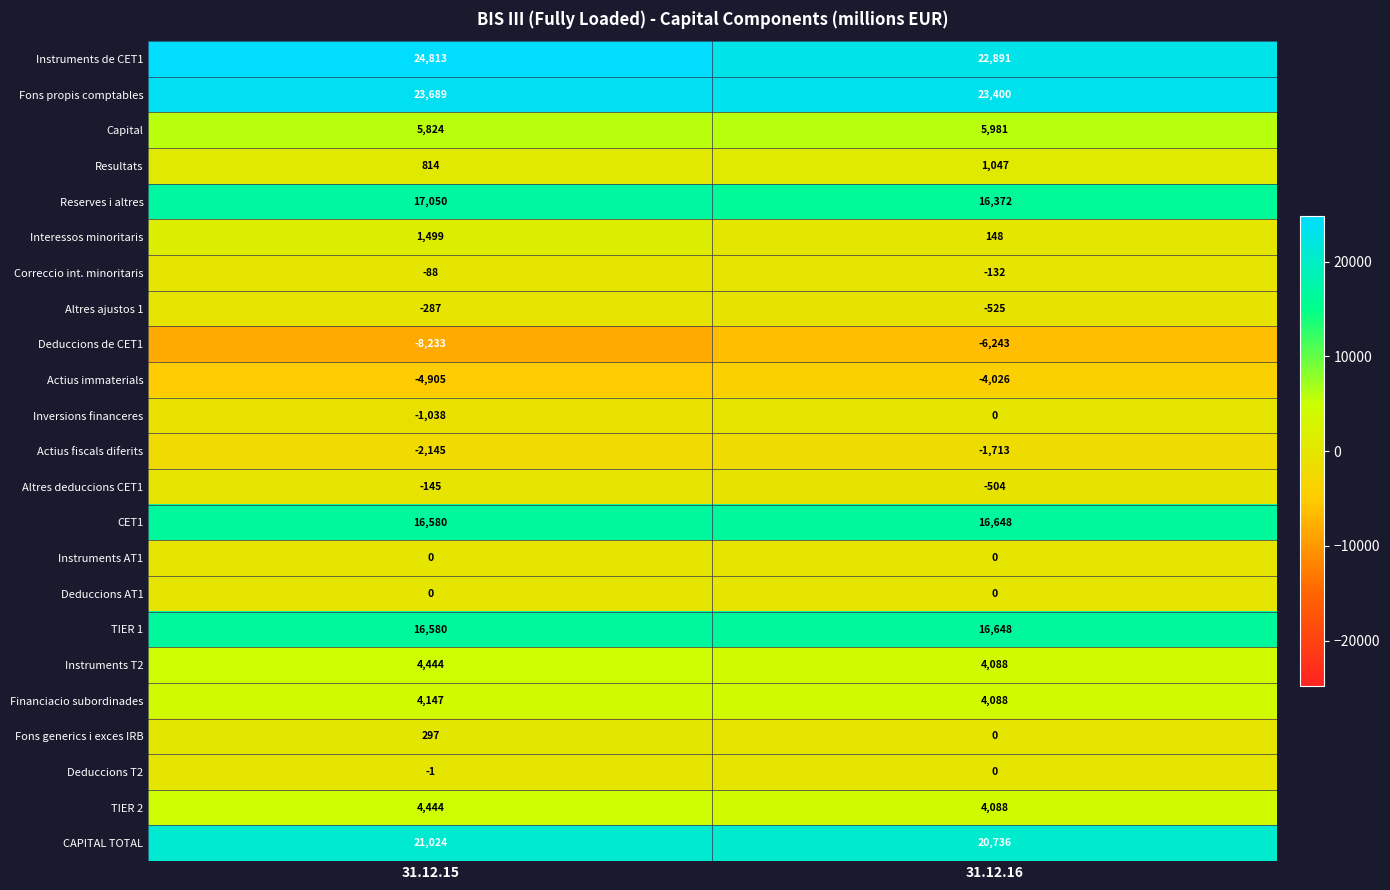

Which series has the largest total across all categories?

Instruments de CET1